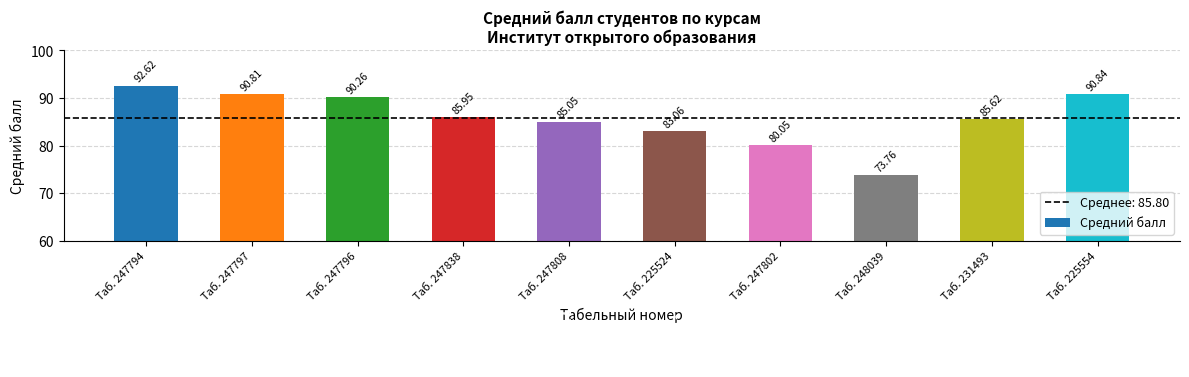

Rank the categories by value from highest to lowest.

Таб. 247794, Таб. 225554, Таб. 247797, Таб. 247796, Таб. 247838, Таб. 231493, Таб. 247808, Таб. 225524, Таб. 247802, Таб. 248039